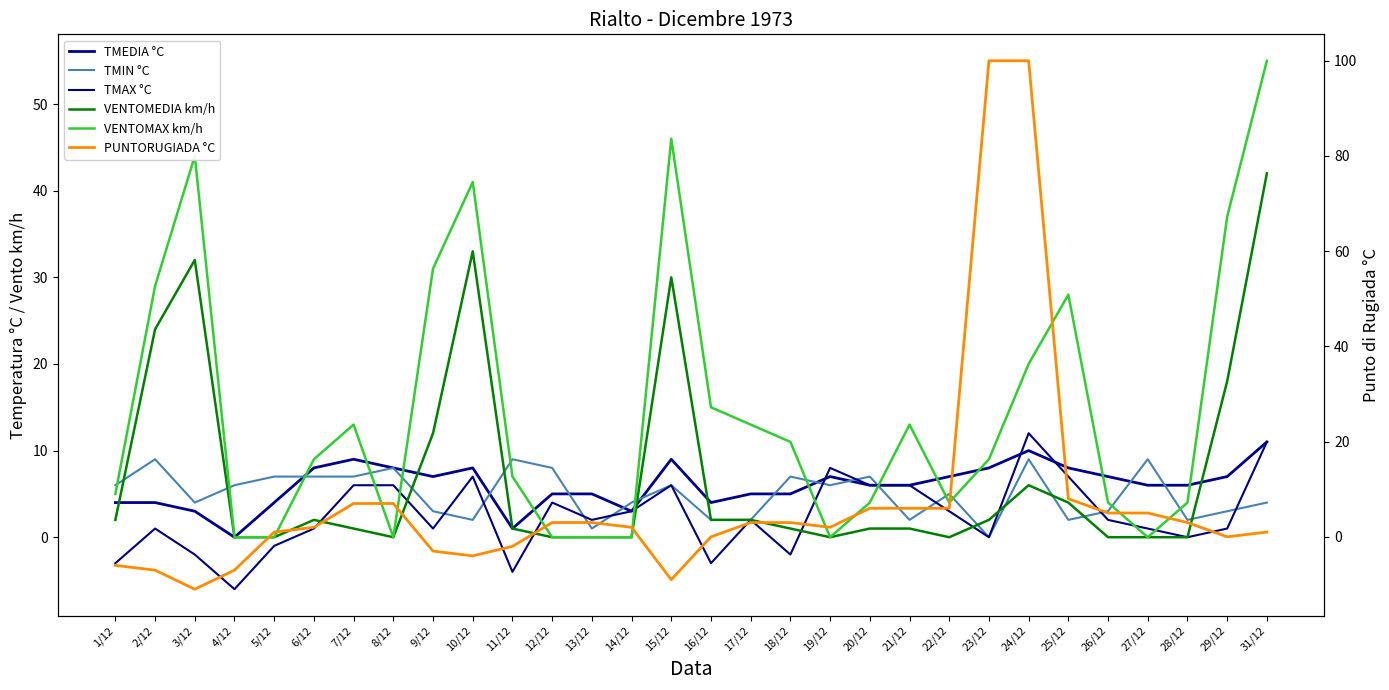

What is the sum of all TMAX °C values?

75